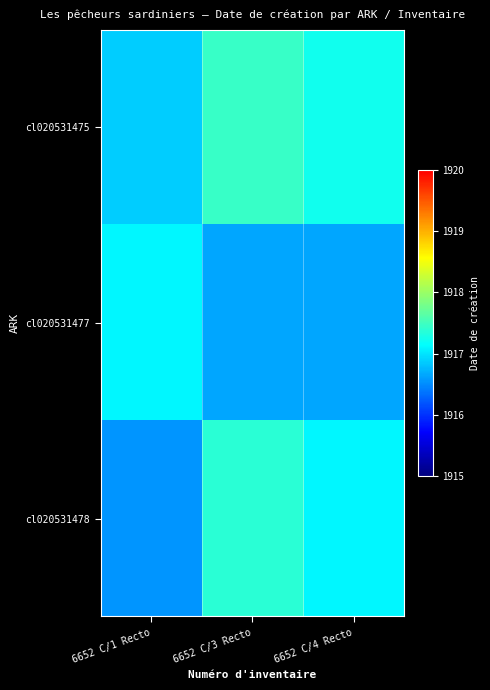

Rank the series by their maximum value, from lowest to highest.

cl020531477, cl020531478, cl020531475